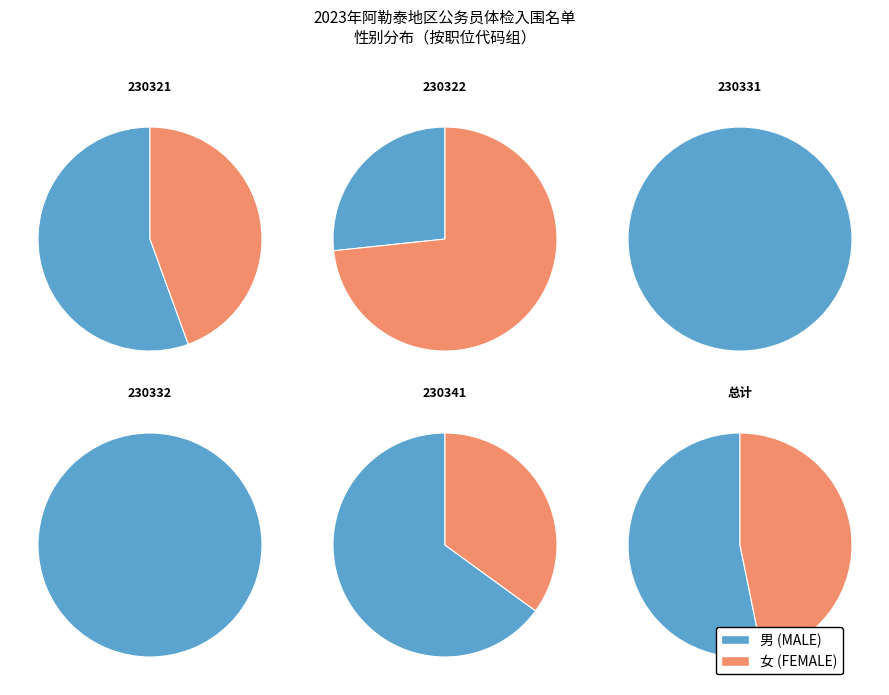

What is the largest slice in the pie chart?

男